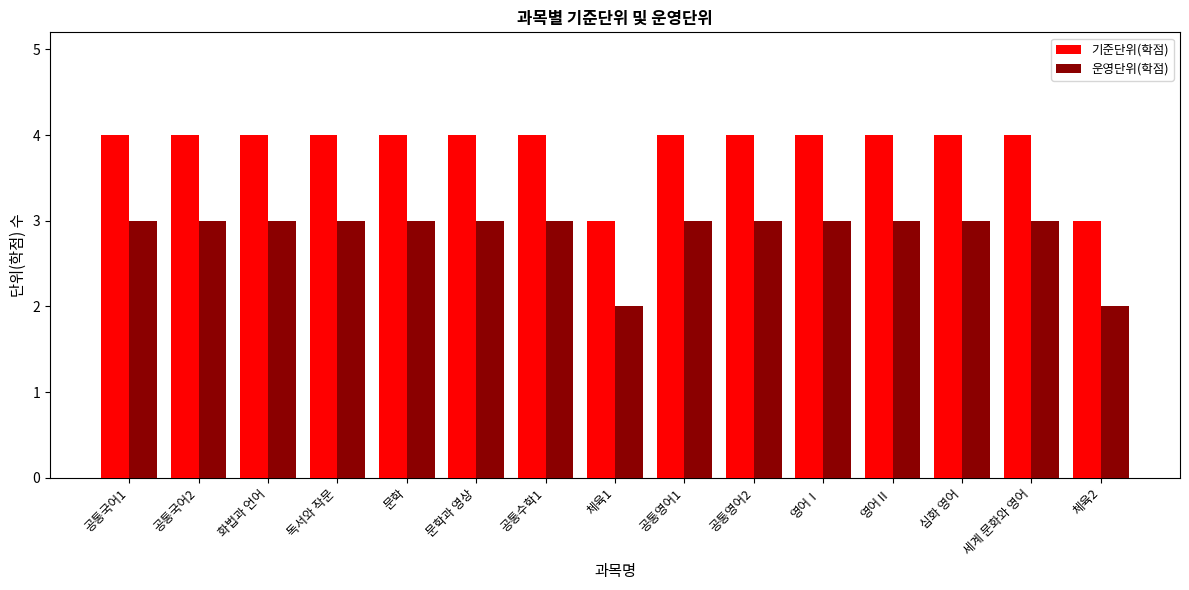

At 공통영어1, list the series in order from largest to smallest.

기준단위(학점), 운영단위(학점)